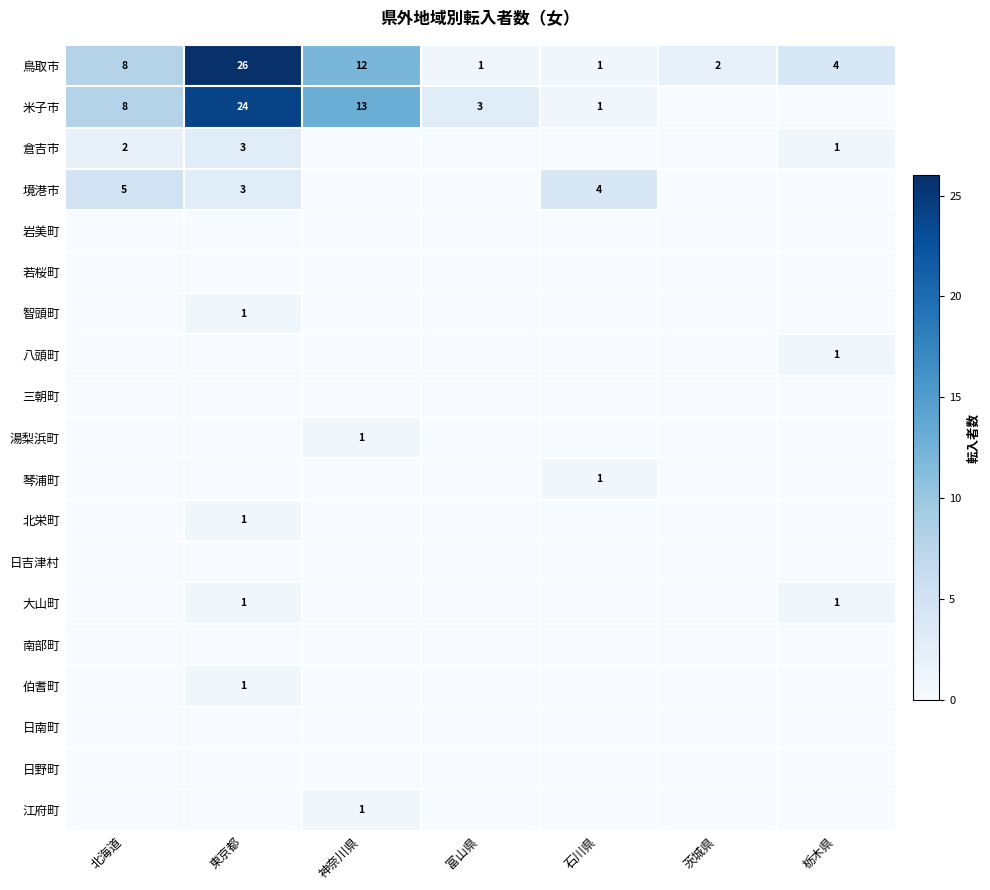

True or false: 倉吉市 has a value of 3 at 東京都.

True